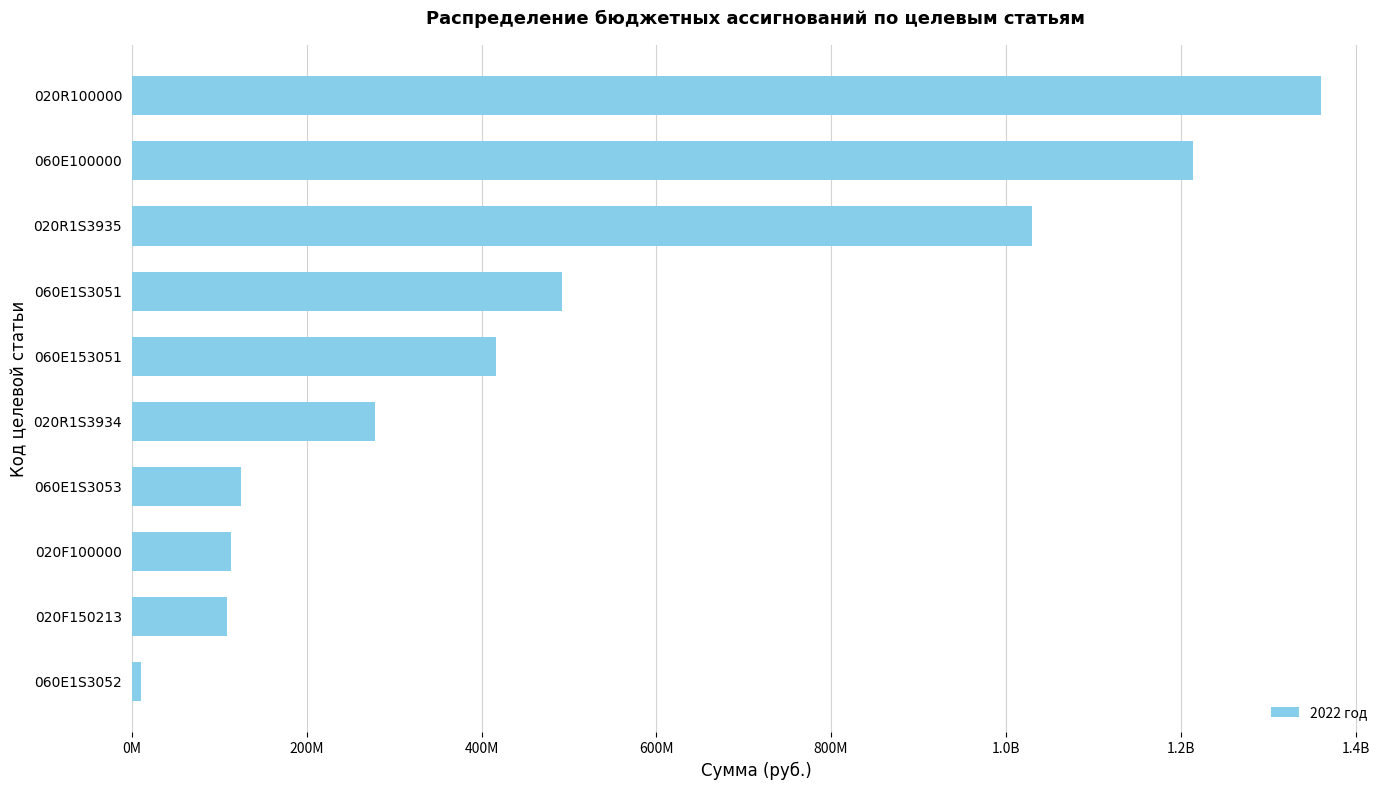

What is the difference between the maximum and minimum values?

1349847700